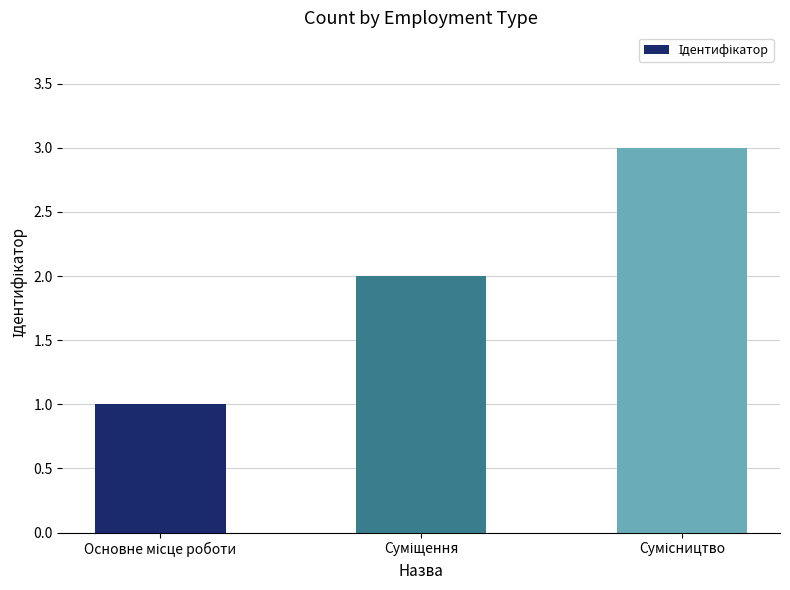

What is the sum of all values?

6